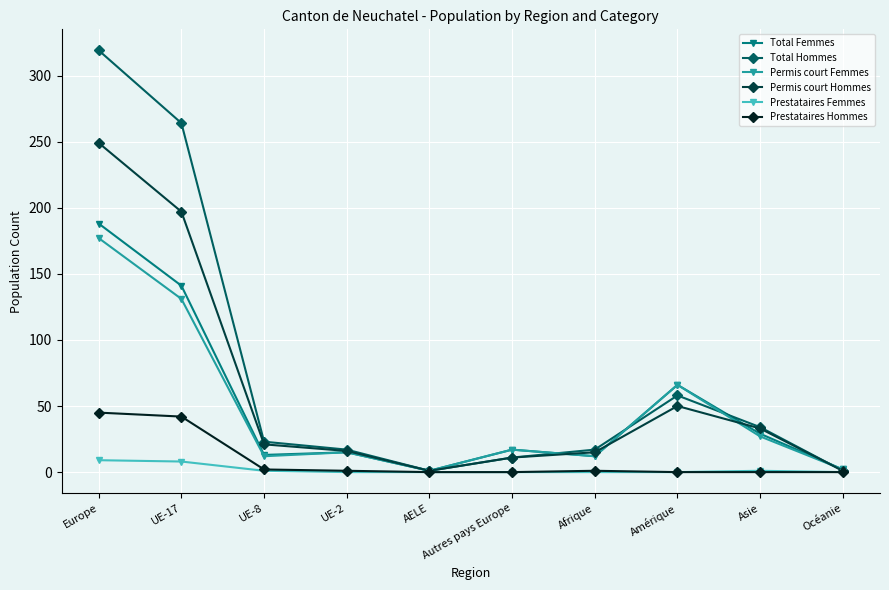

Which series has the largest total across all categories?

Total Hommes